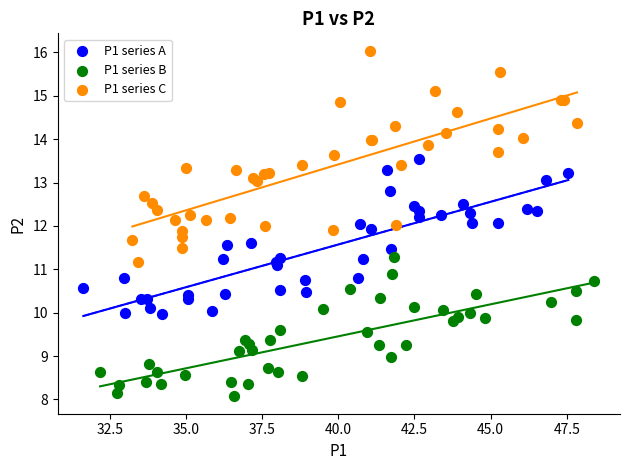

Which series reaches the maximum Y coordinate?

P1 series C